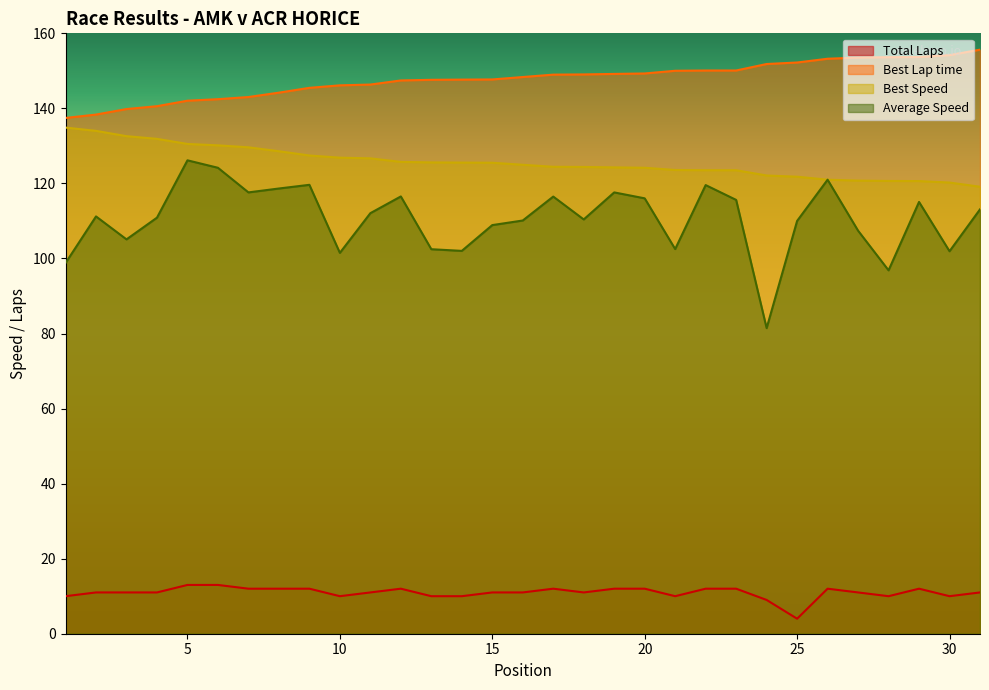

List the series in order of their peak value, lowest first.

Total Laps, Average Speed, Best Speed, Best Lap time